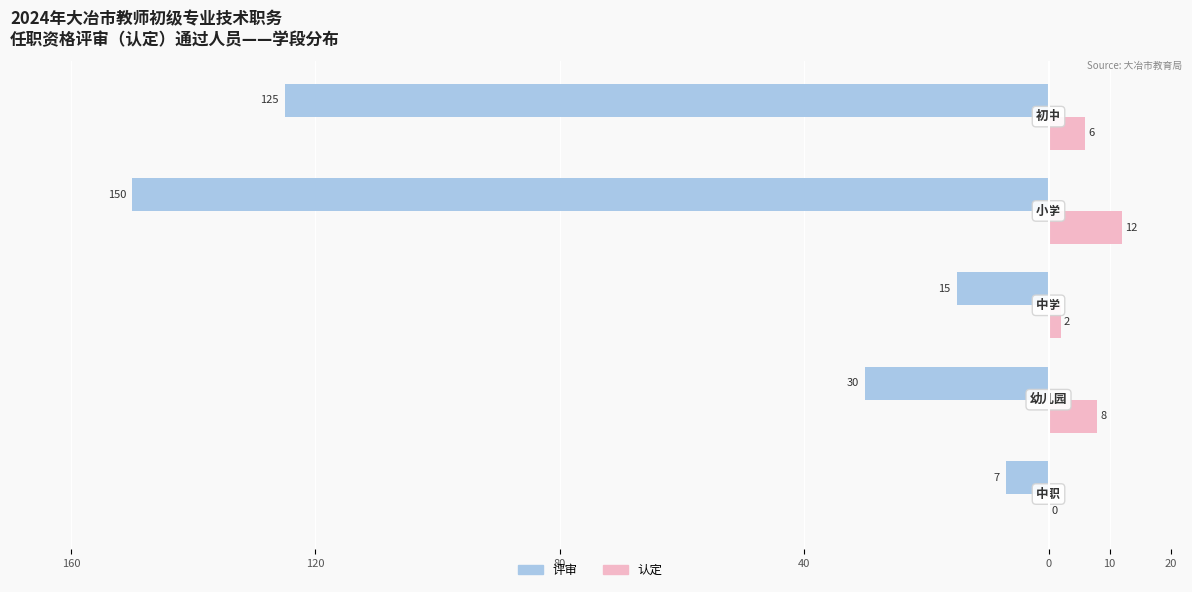

What is the highest value of the 认定 series?

12